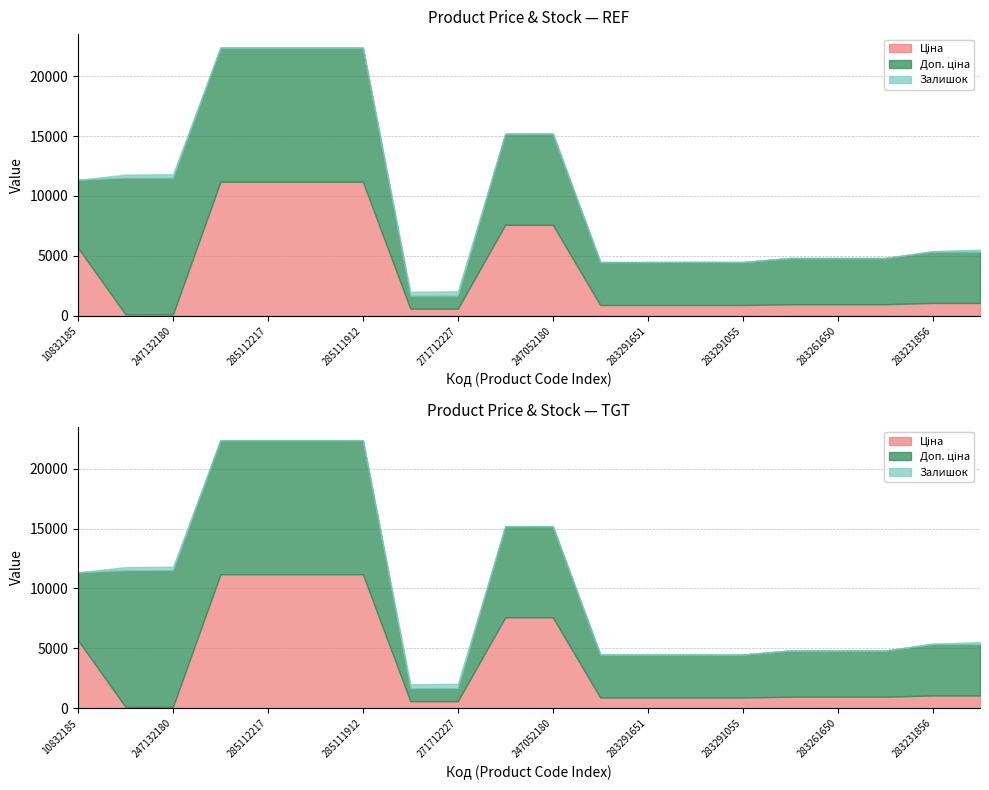

At which label does Ціна first exceed 963?

10832185